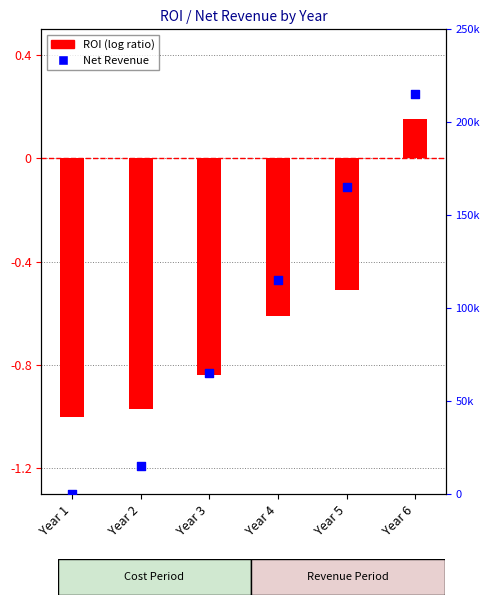

What is the change in value from Year 4 to Year 5?

+50000